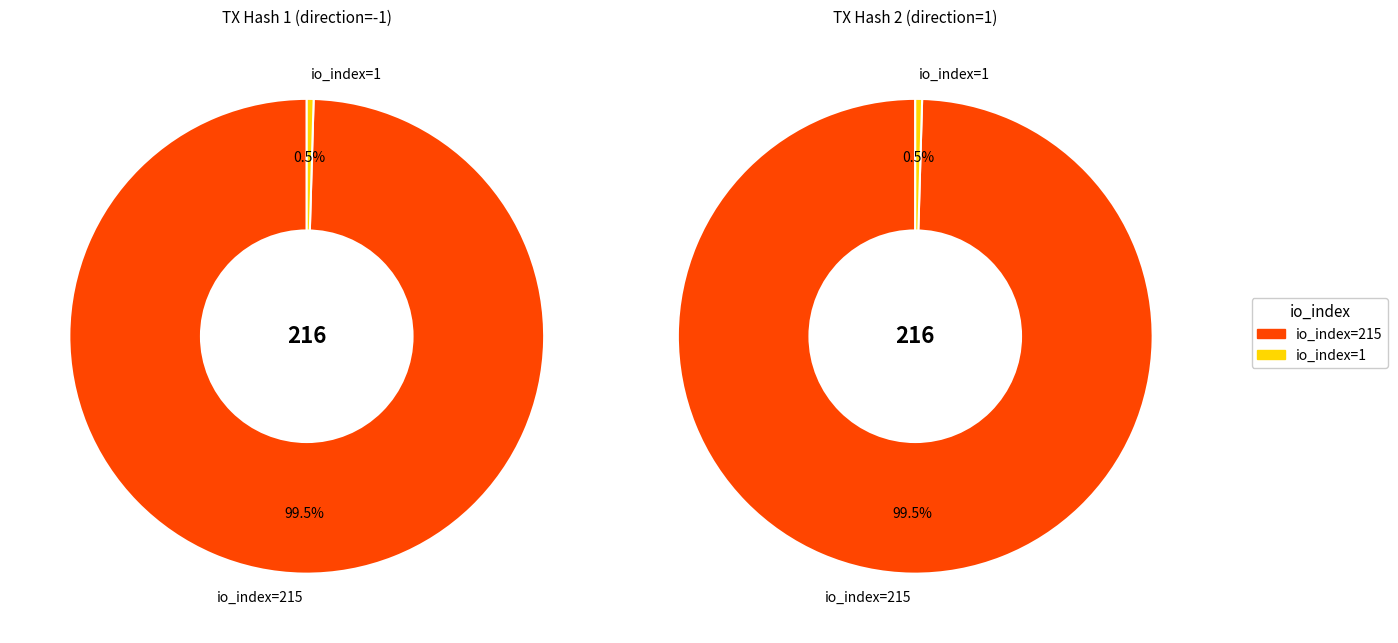

To the nearest percent, what percentage of the pie is io_index=215?

100%